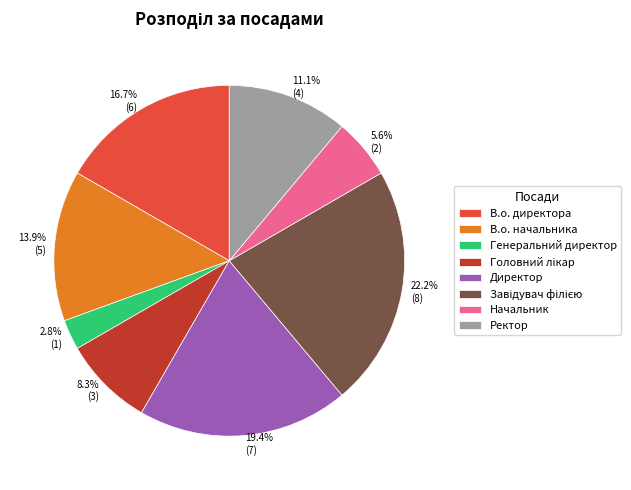

What is the smallest slice in the pie chart?

Генеральний директор